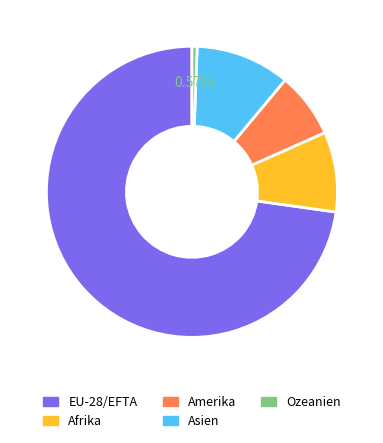

True or false: Asien accounts for 10% of the total.

True